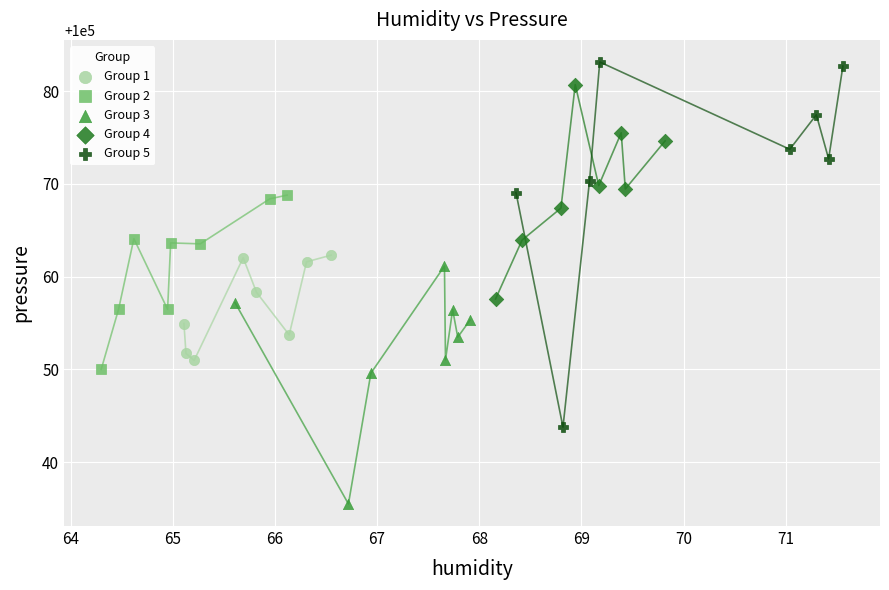

Which series contains the highest Y value?

Group 5